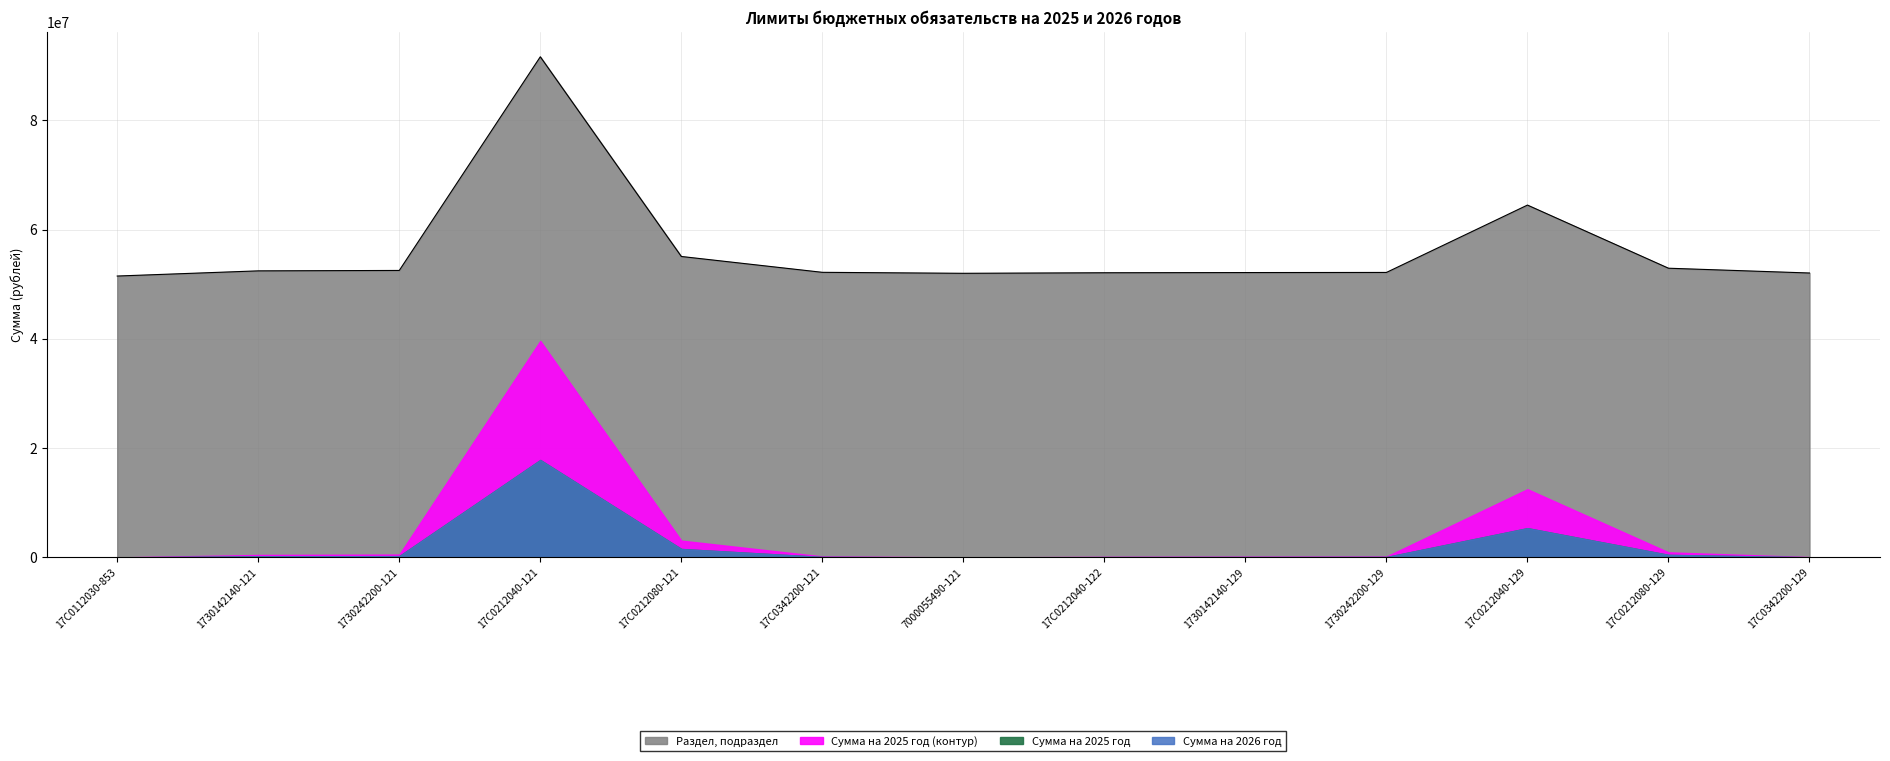

Count the Раздел, подраздел values in the range 104 to 105.

12